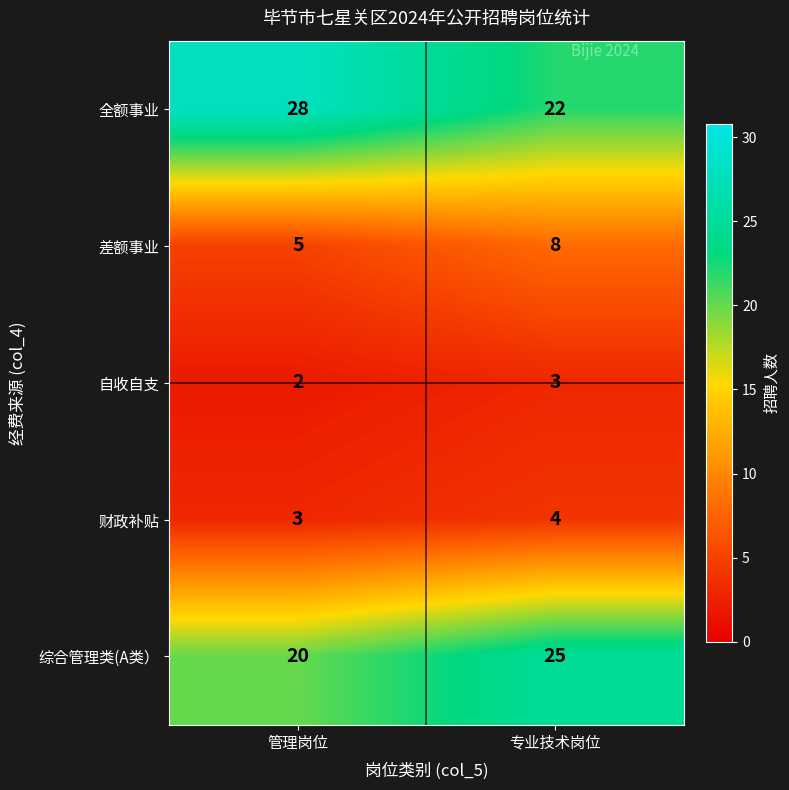

Which series has the largest range (max minus min)?

全额事业